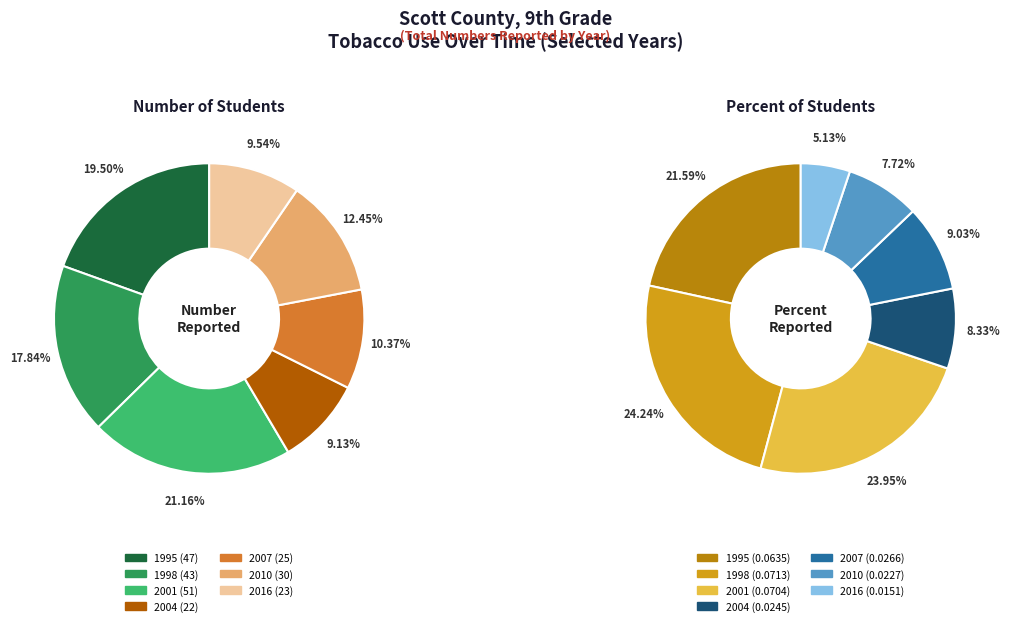

What is the spread (max minus min) of values at 2004?

22.0